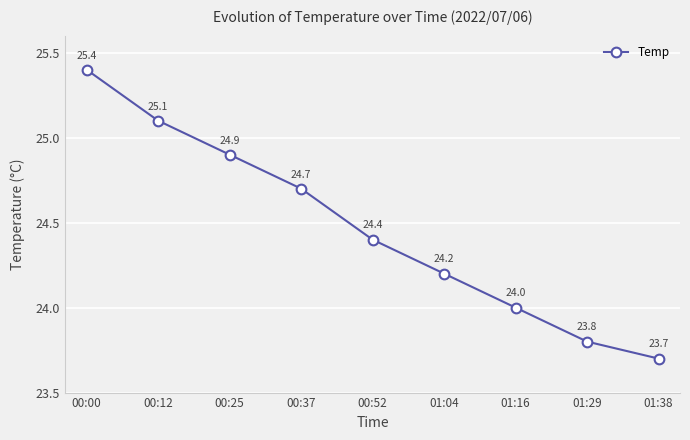

True or false: there are more than 0 points higher than both neighbors.

False